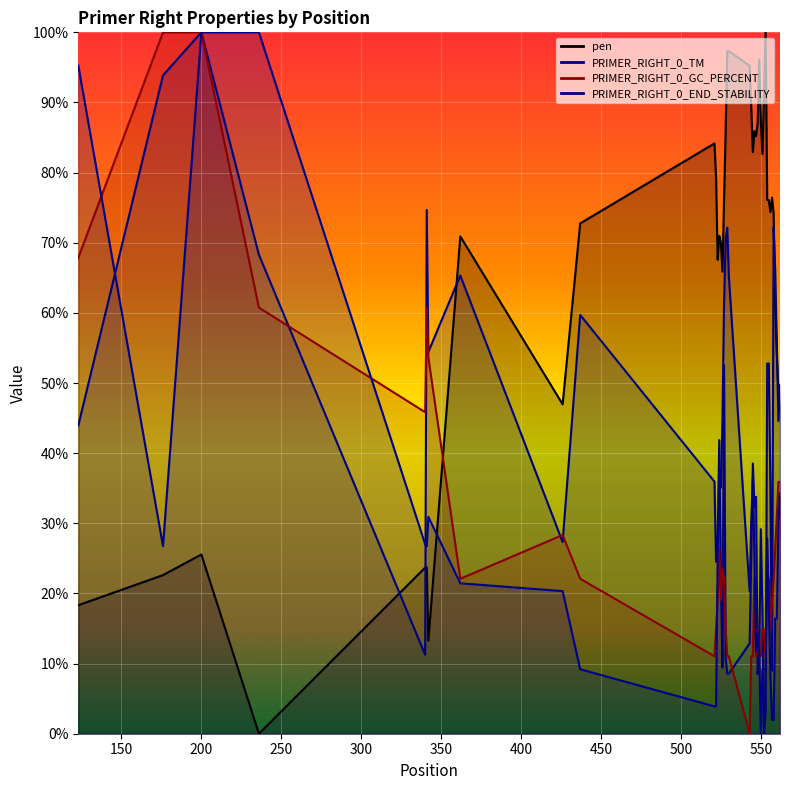

Where is PRIMER_RIGHT_0_GC_PERCENT nearest to the value 50?

342